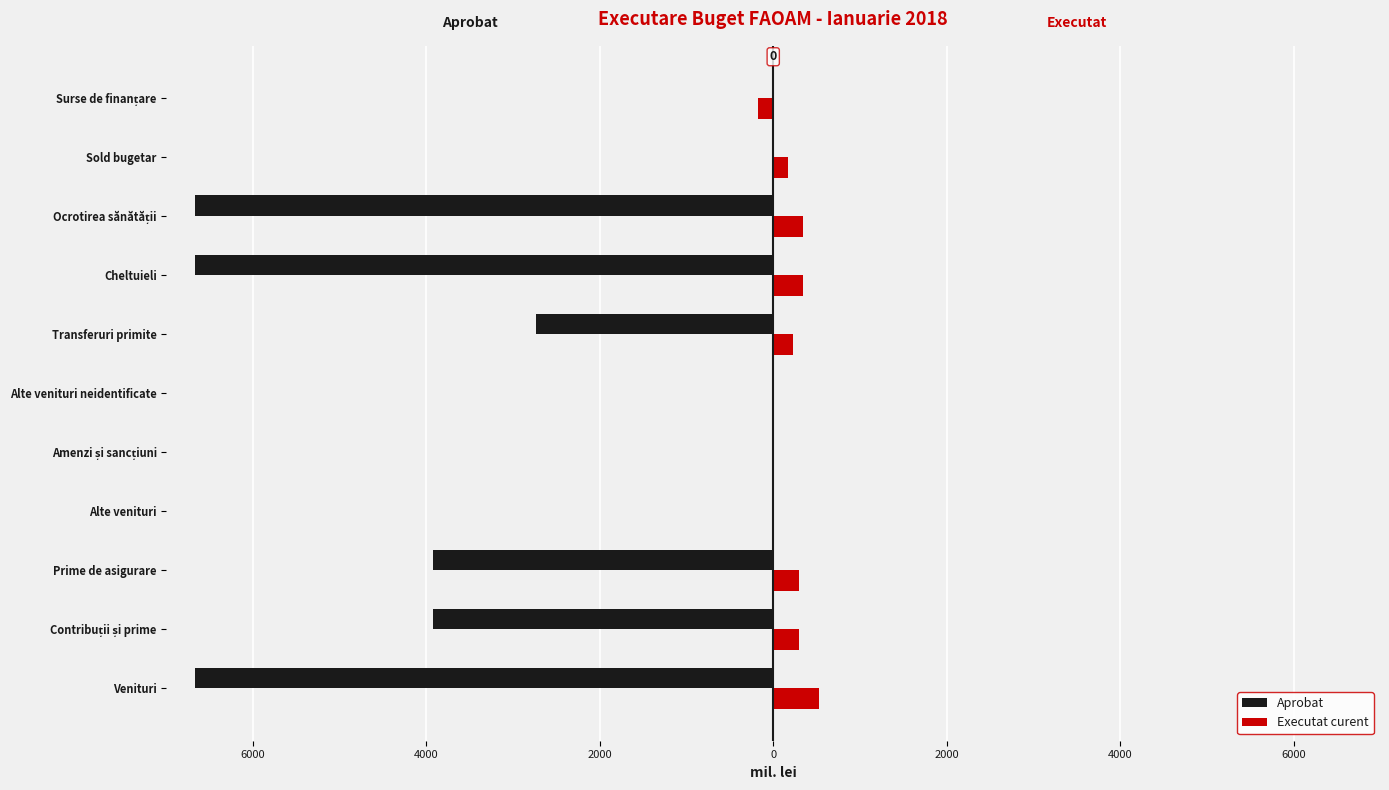

What is the average value of the Aprobat series?

-2778.6